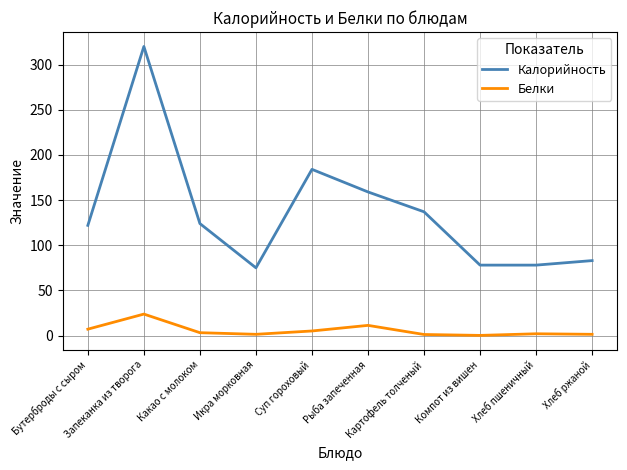

What position from the left is Икра морковная?

4